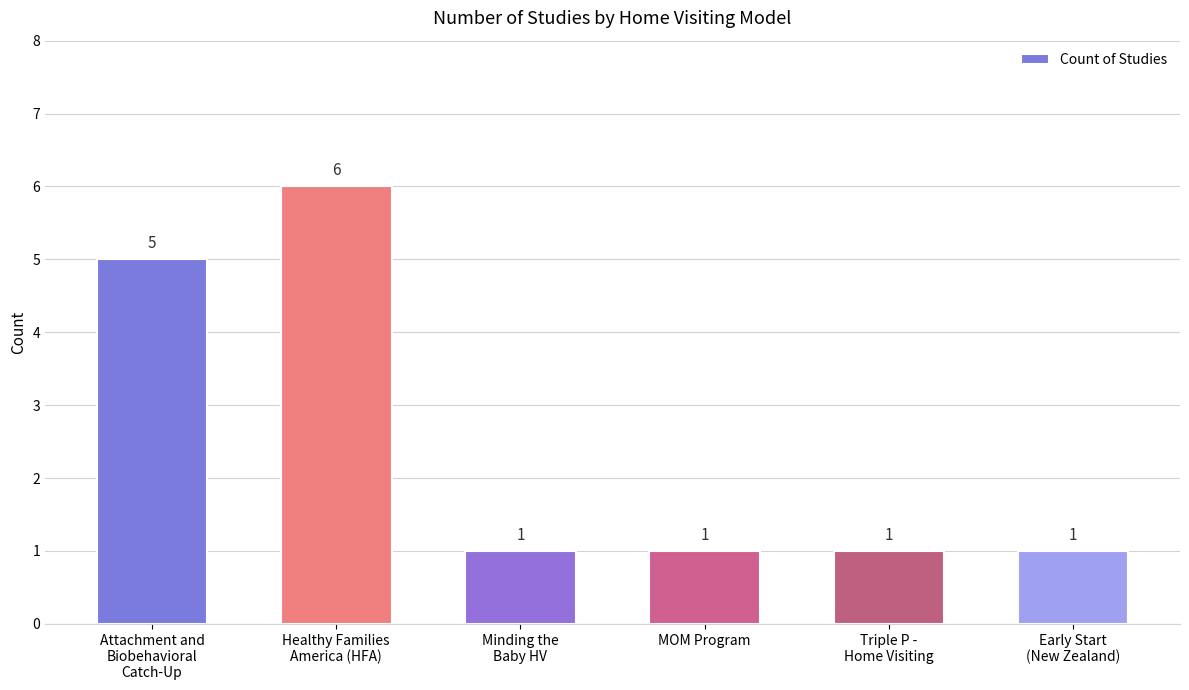

At which category does the chart reach its peak across all series?

Healthy Families
America (HFA)